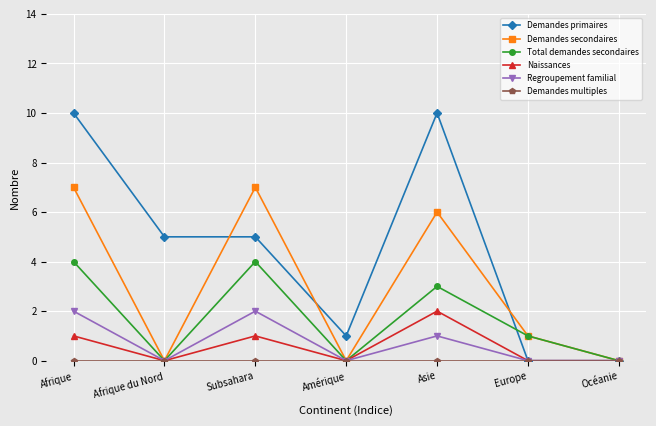

At which category is the sum across all series the highest?

Afrique